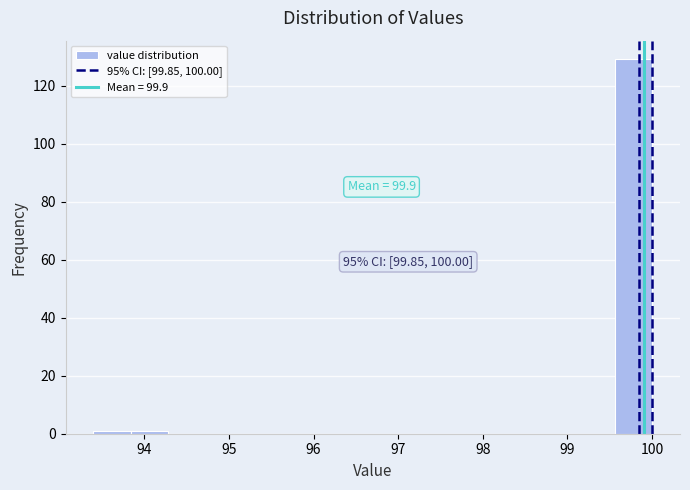

Which range on the x-axis has the tallest bar?

99.56 to 100.00